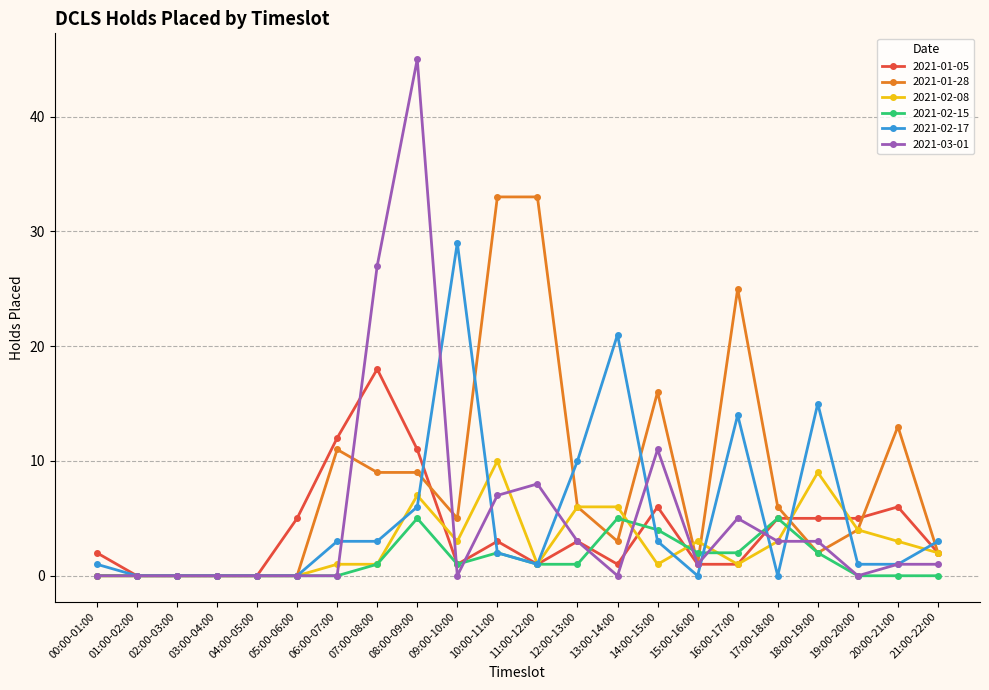

After their last crossing, which series has the higher values: 2021-01-28 or 2021-02-15?

2021-01-28